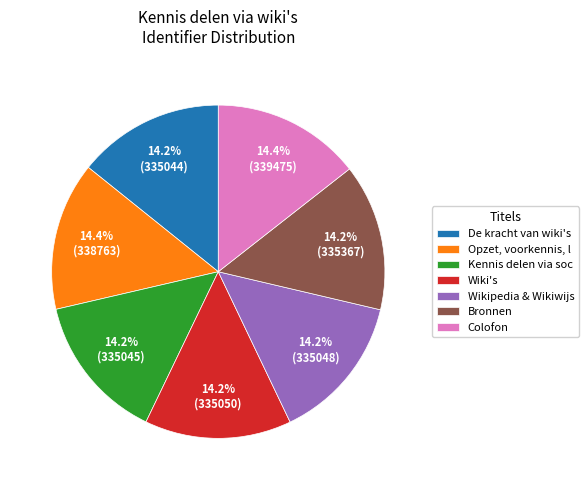

True or false: Colofon accounts for 14% of the total.

True